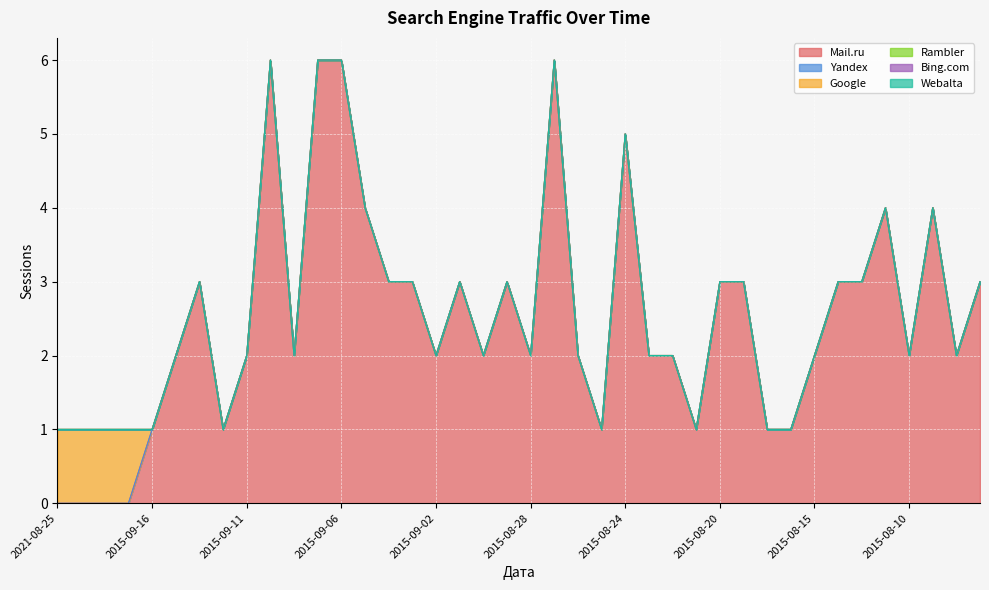

True or false: Yandex and Rambler intersect in this chart.

False